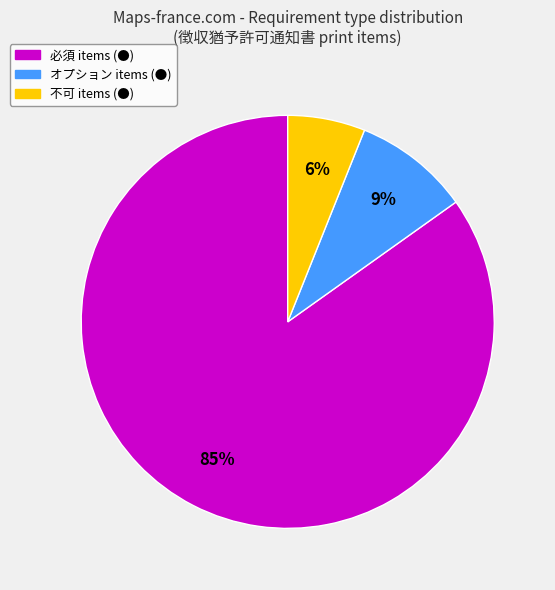

Is there any slice that represents more than half of the pie?

Yes